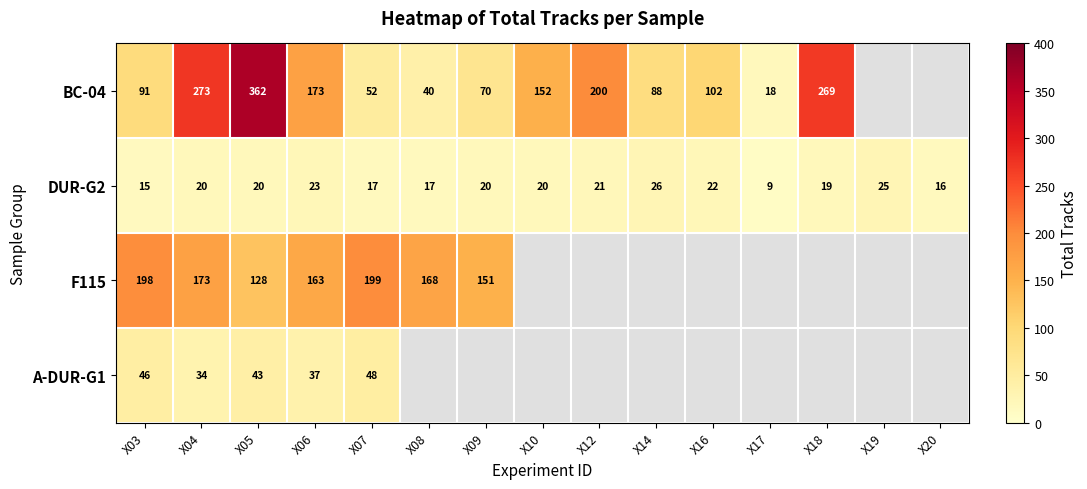

Is it true that DUR-G2 equals 34.5 at X16?

False